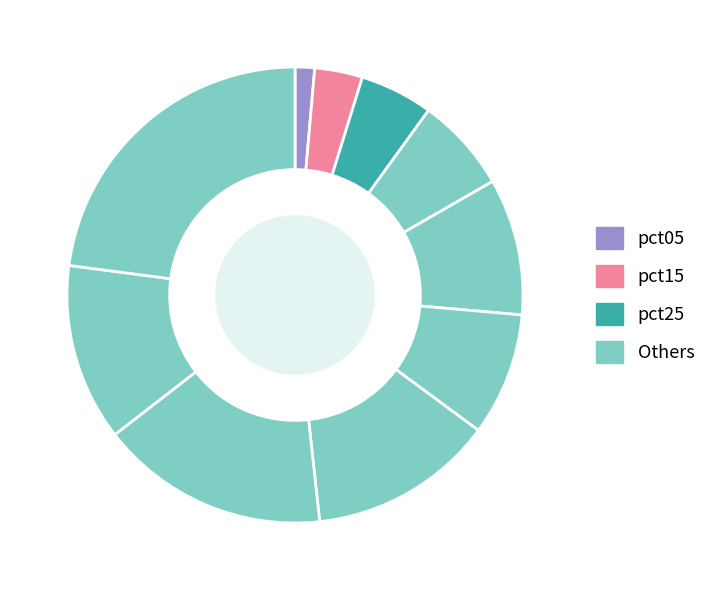

Count the number of slices in the pie.

10